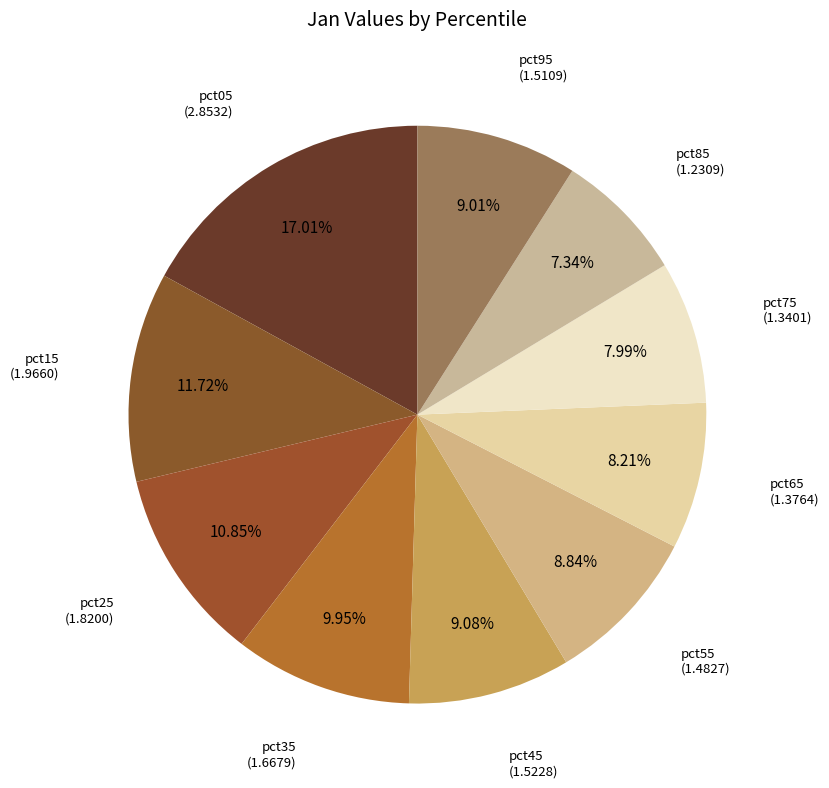

To the nearest percent, what is the average slice percentage?

10%